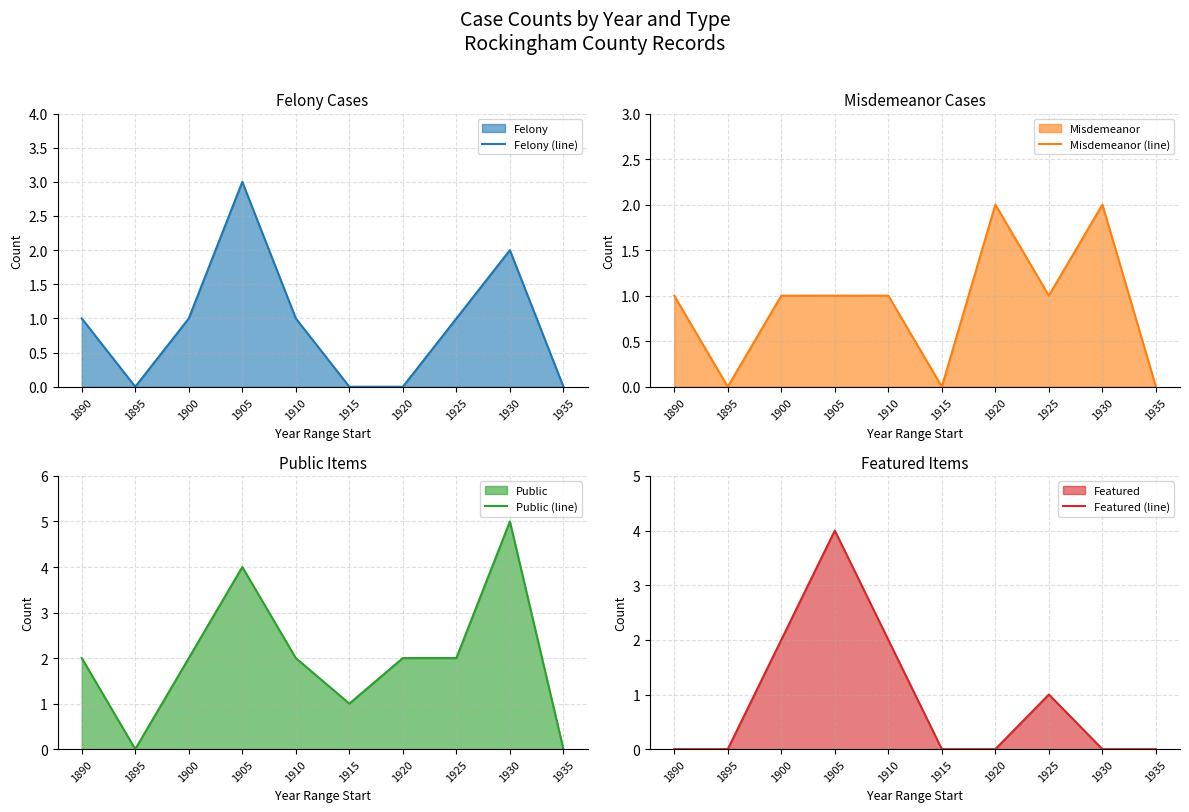

What is the value of the Public (line) point at the 7th from the left?

2